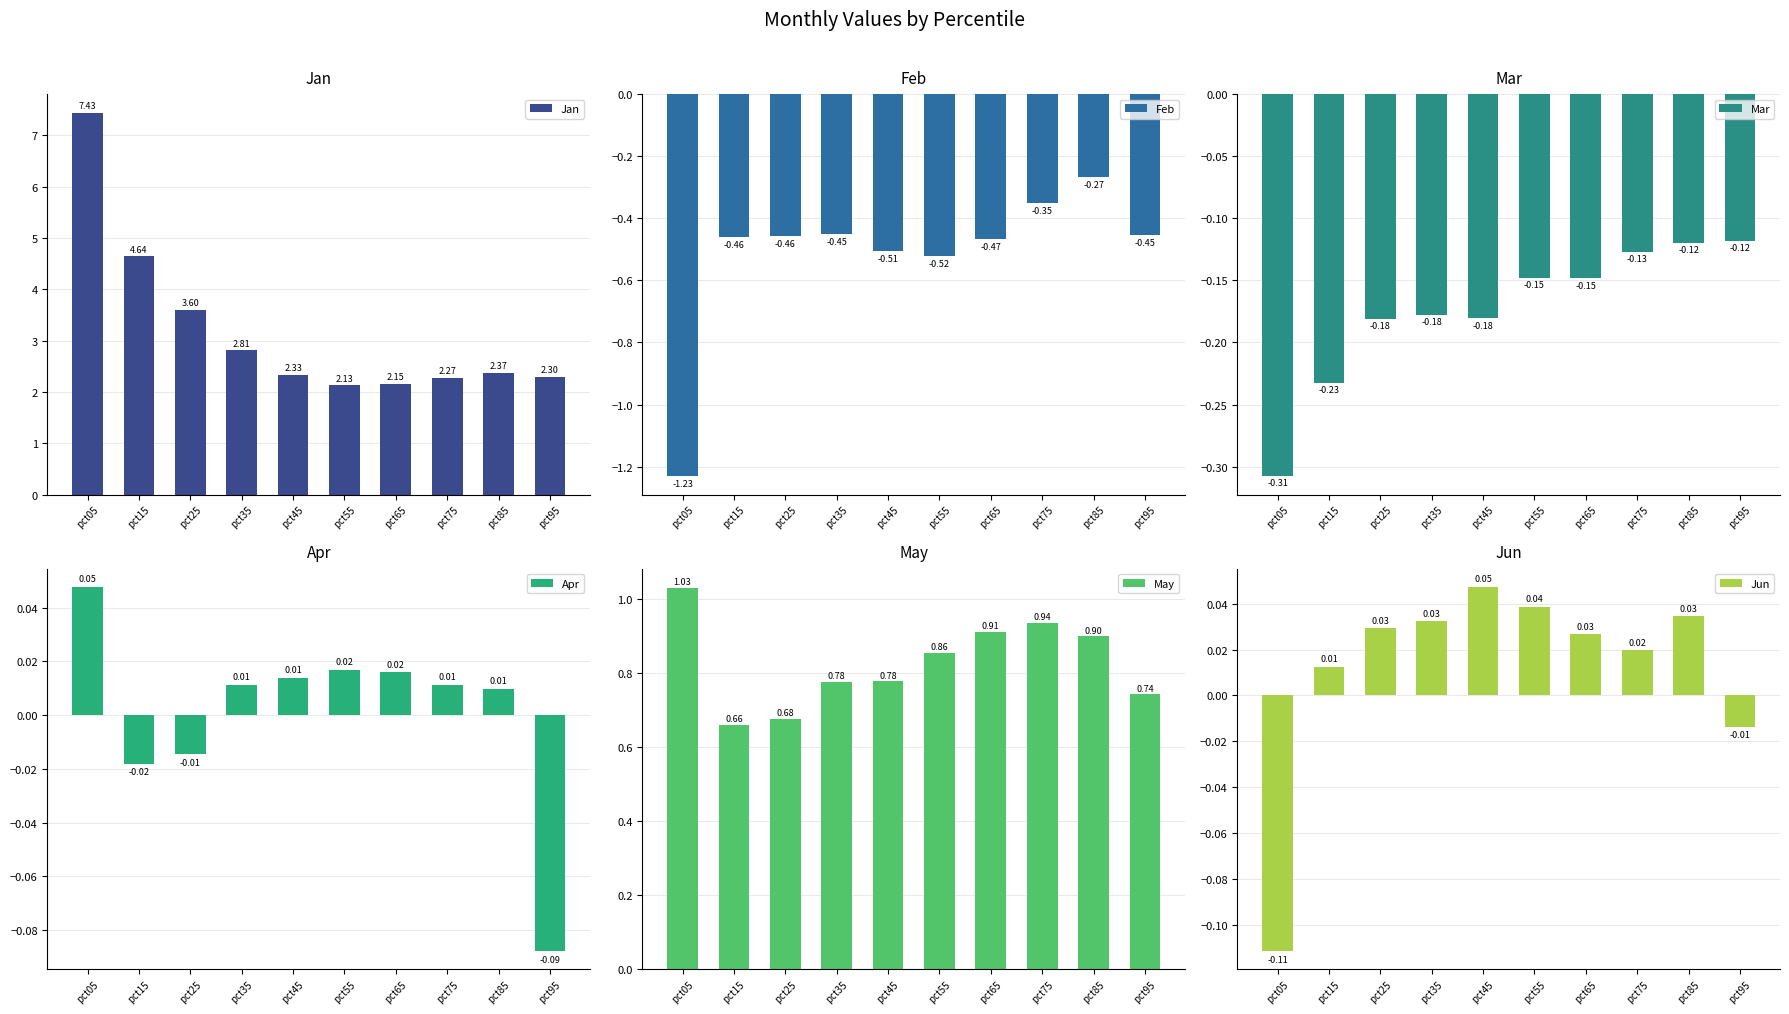

At how many categories does at least one series exceed 2?

10